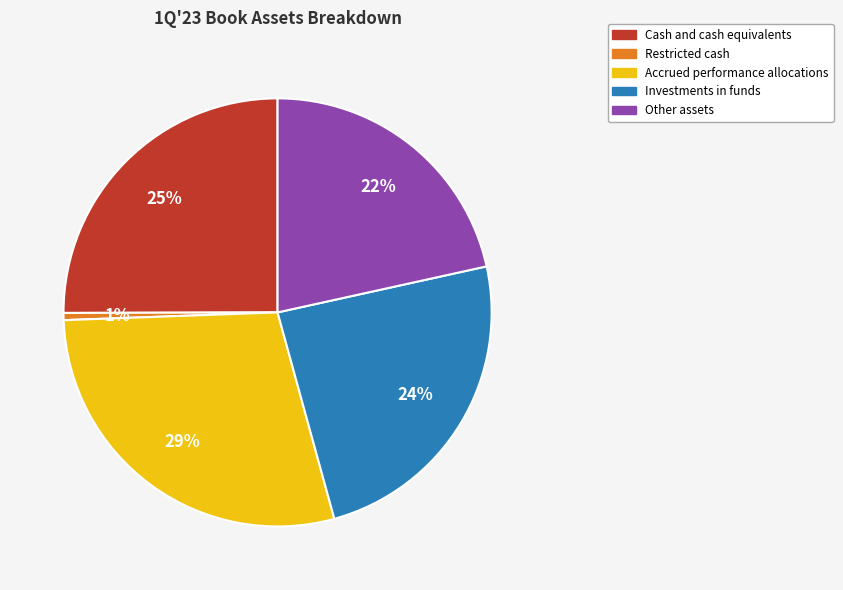

To the nearest percent, what percentage of the pie is Accrued performance allocations?

29%